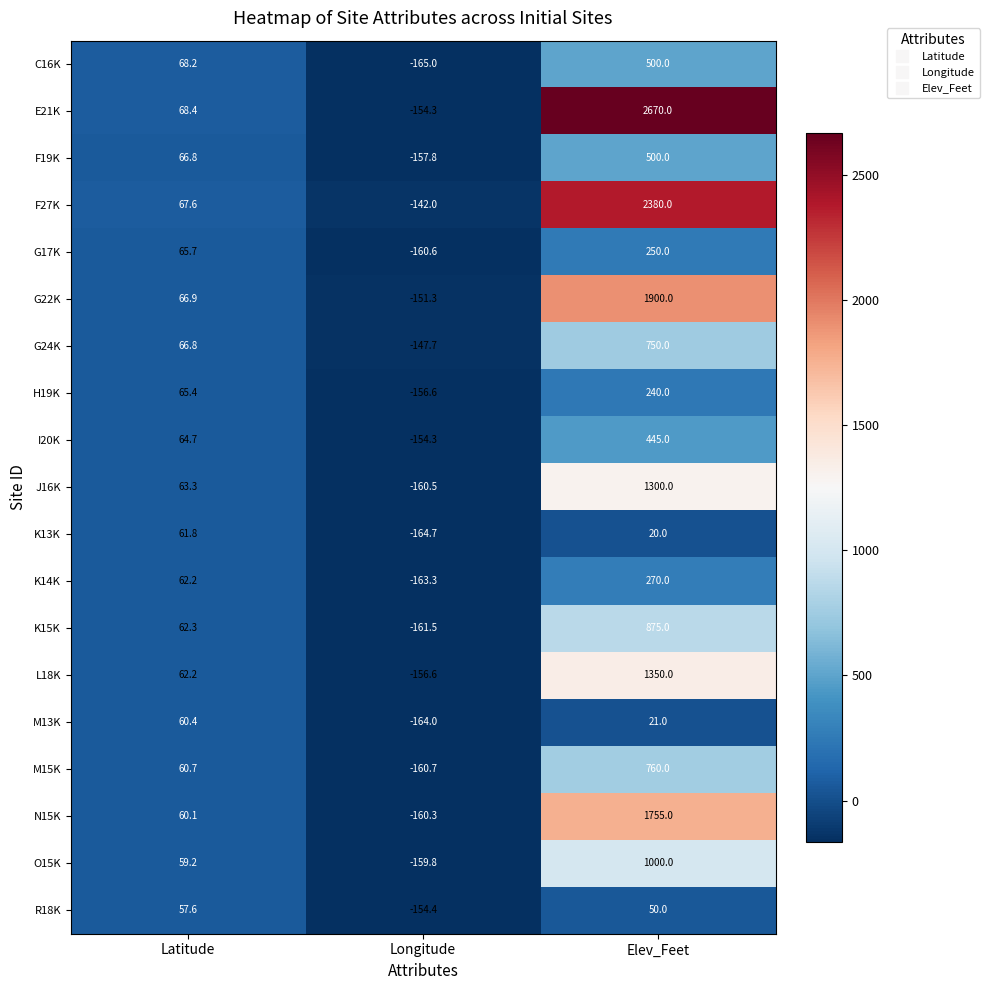

What is the maximum value shown in the chart?

2670.0